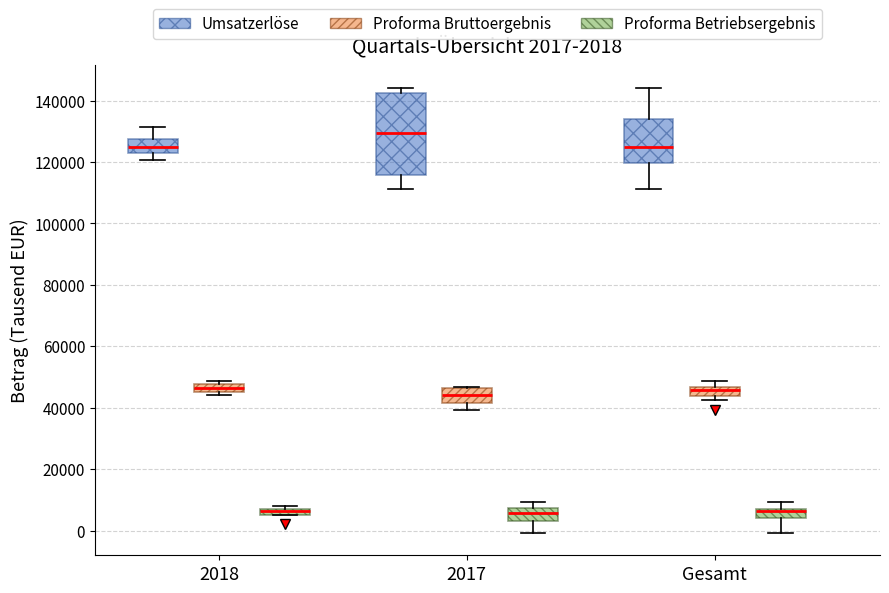

Which box's median line is the highest?

2017 (Umsatzerlöse)